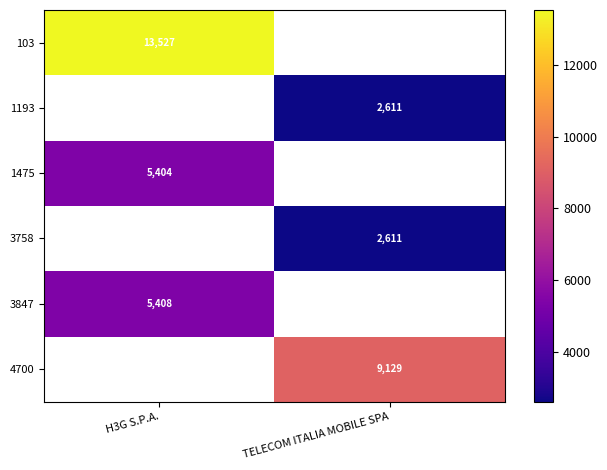

True or false: 3758 has a value of 2611 at TELECOM ITALIA MOBILE SPA.

True